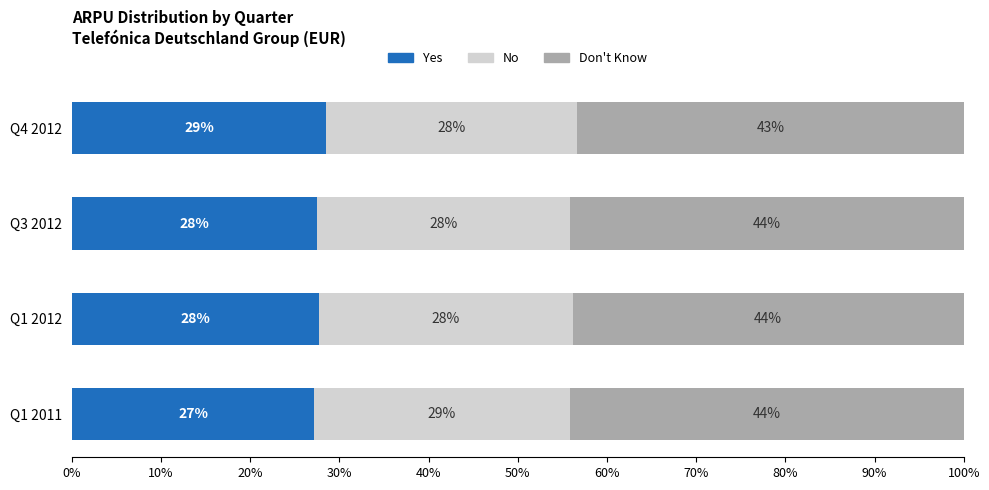

What value does the Yes series have at Q1 2012?

27.7